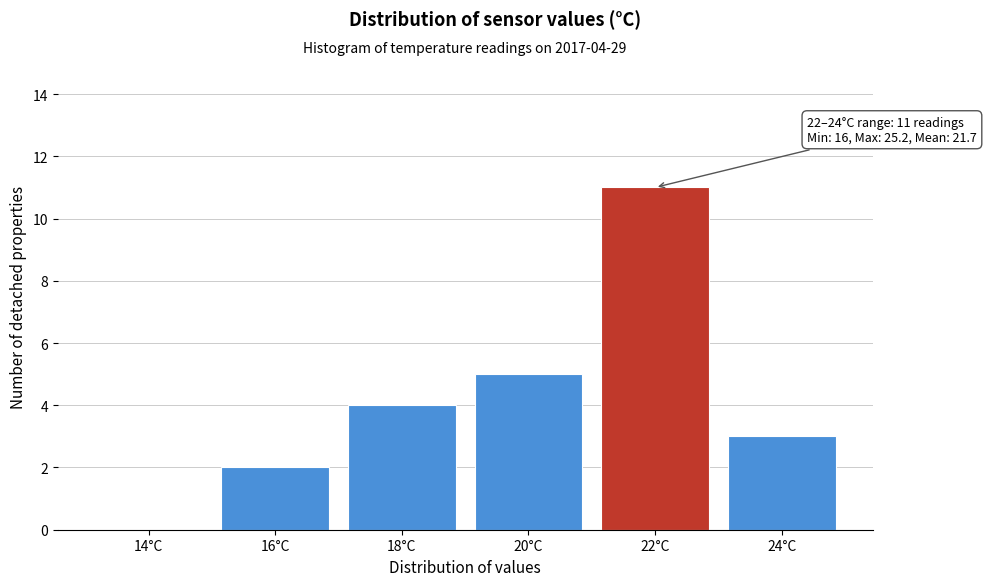

Reading left to right, what are all the values shown in this chart?

14°C=0	16°C=2	18°C=4	20°C=5	22°C=11	24°C=3